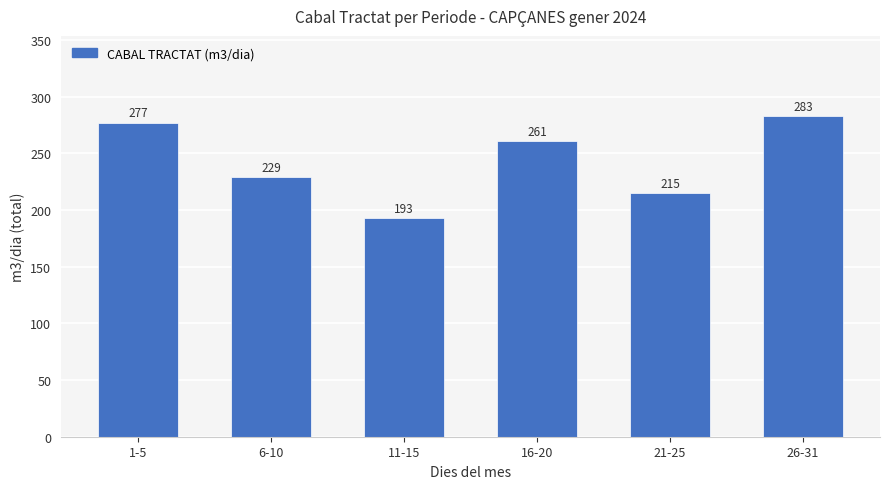

How many data points are less than 261?

3